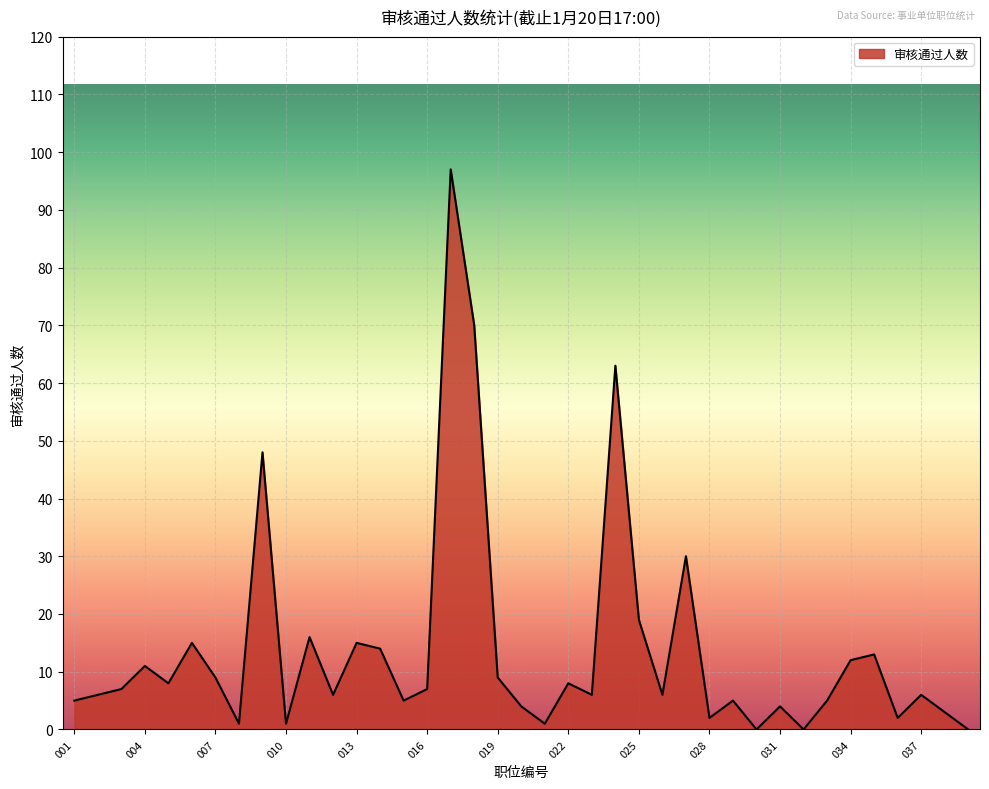

What is the maximum value shown in the chart?

97